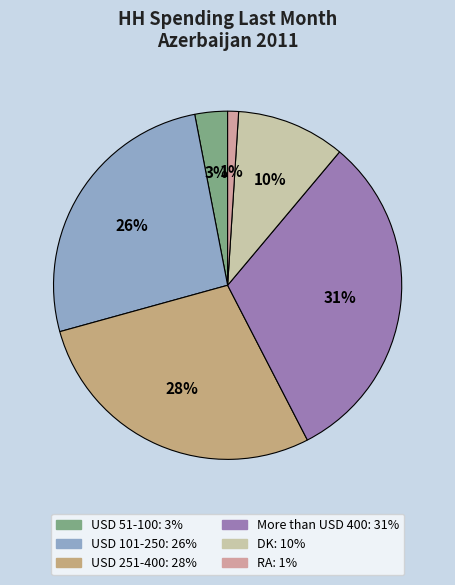

Is there a majority slice in this chart?

No